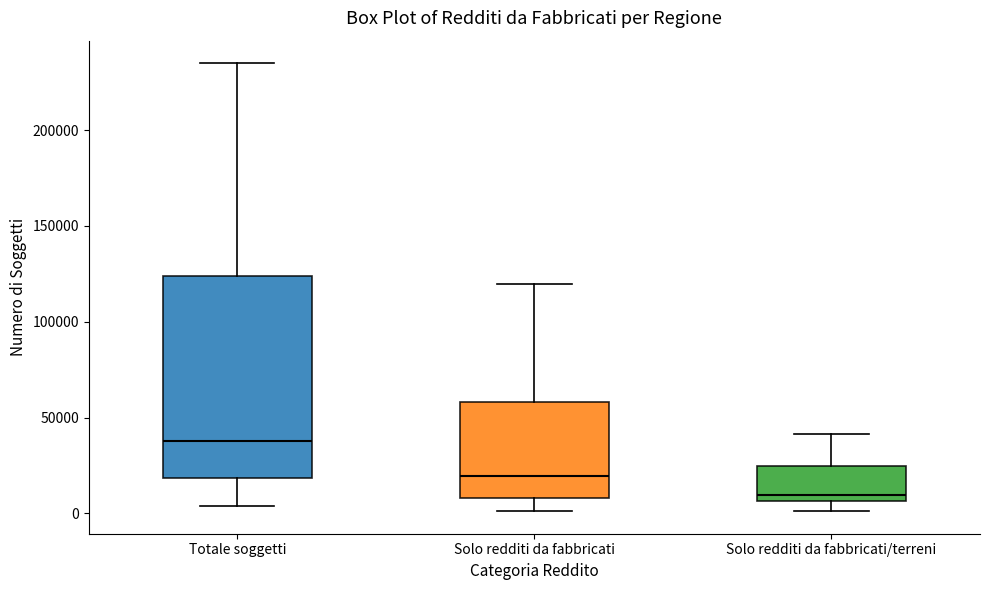

Comparing the boxes themselves (not the whiskers), which one is the tallest?

Totale soggetti